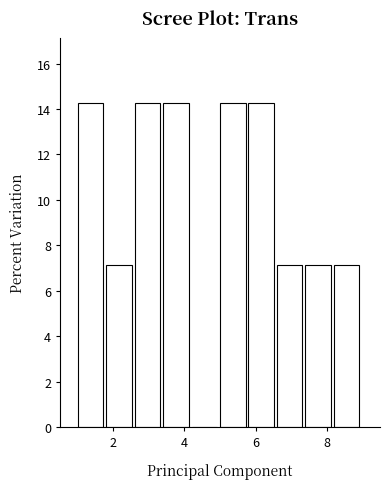

What is the height of the bar covering 6.6 to 7.4 on the x-axis? The values are not printed on the chart, so give them approximately, as read against the axis.

7.2